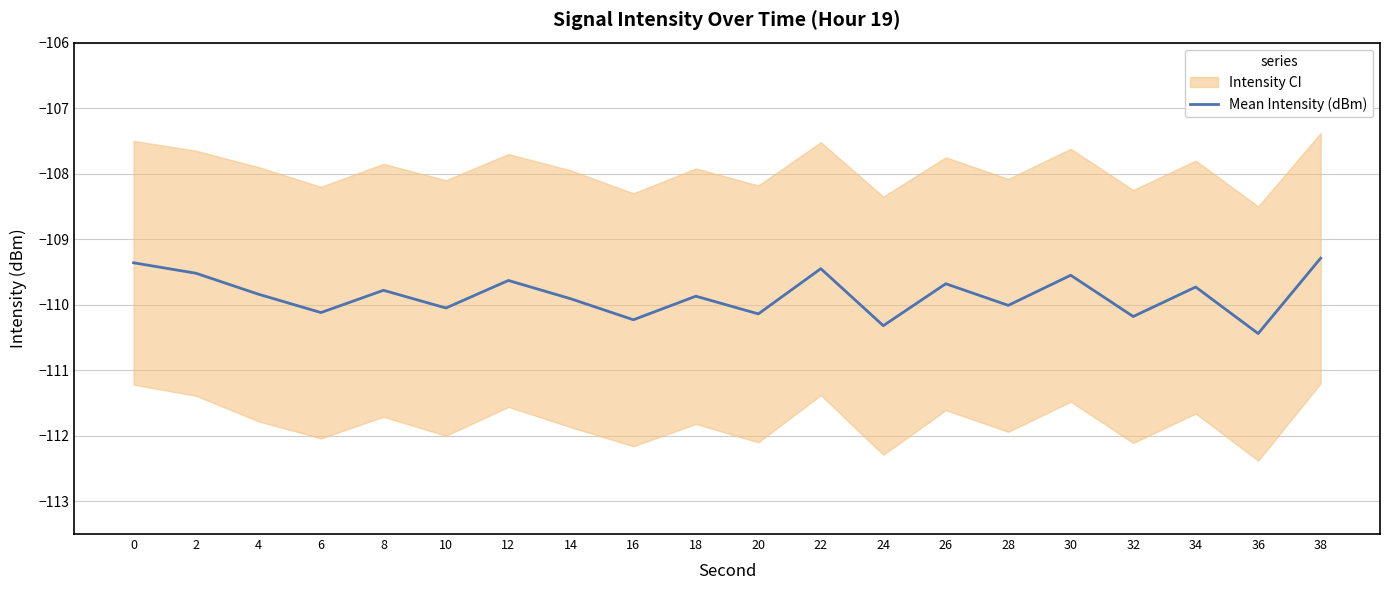

List the labels in order of value, smallest first.

36, 24, 16, 32, 20, 6, 10, 28, 14, 18, 4, 8, 34, 26, 12, 30, 2, 22, 0, 38